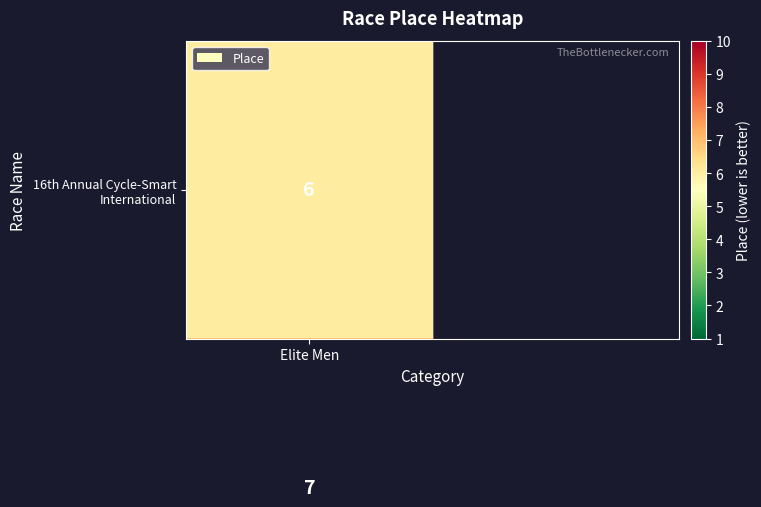

The chart shows a value of 8 at Elite Men. True or false?

False